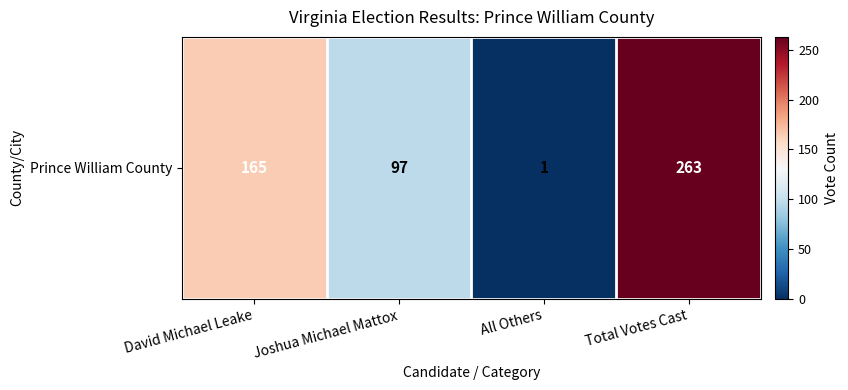

What is the greatest value displayed?

263